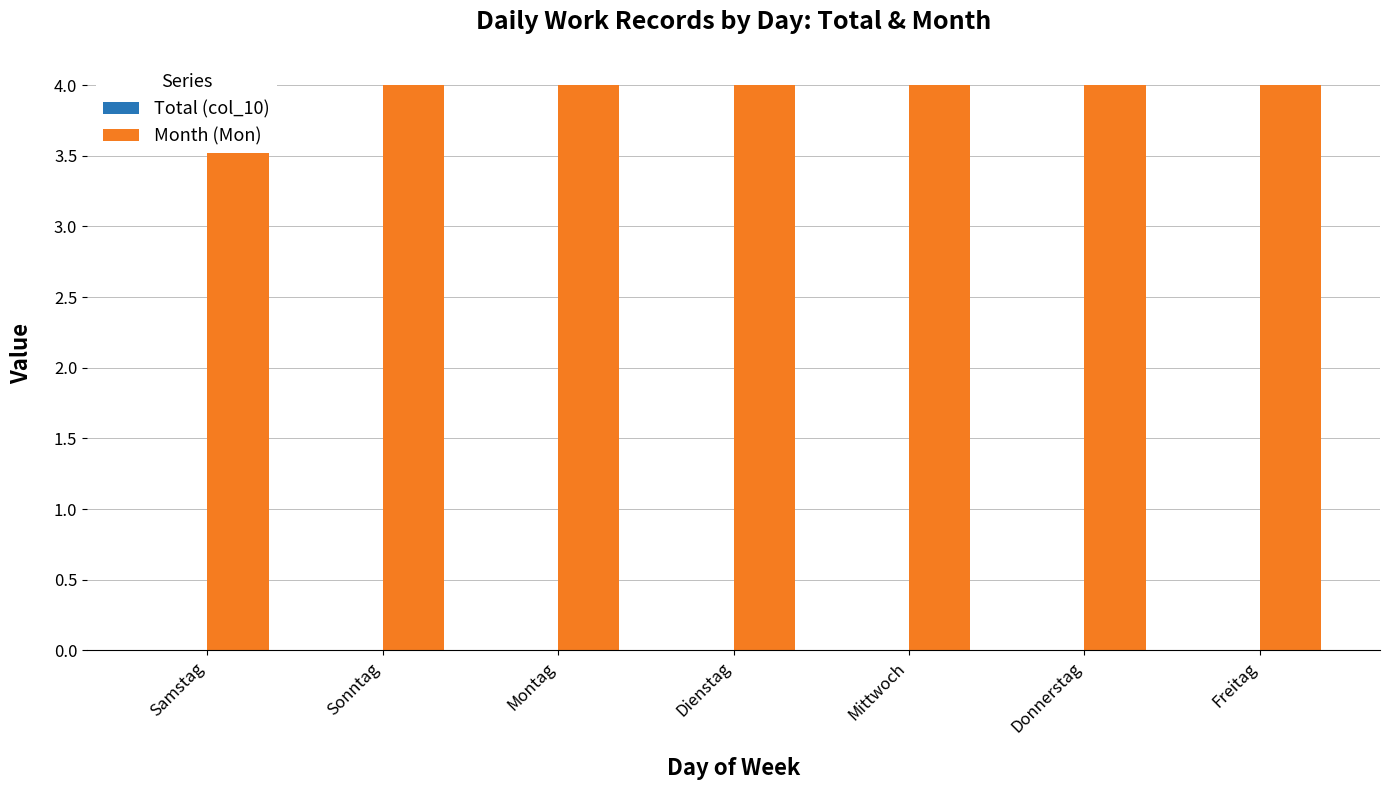

True or false: Total (col_10) has a value of 0 at Sonntag.

True